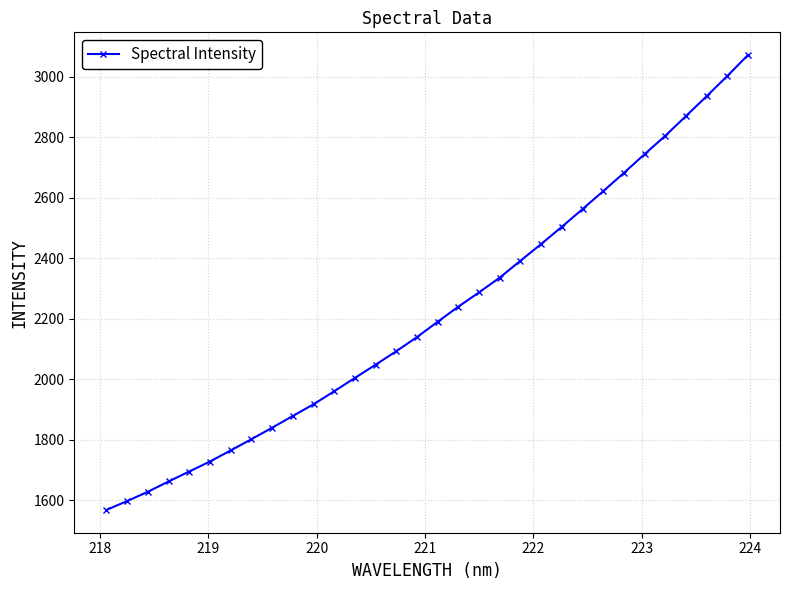

True or false: the data has more than 2 interior local peaks.

False